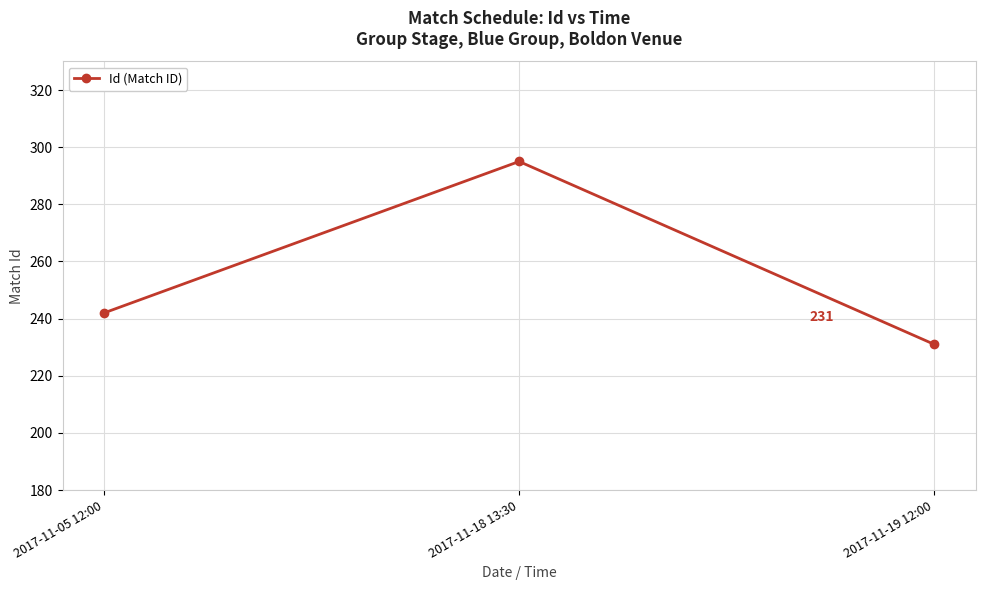

What is the greatest value displayed?

295